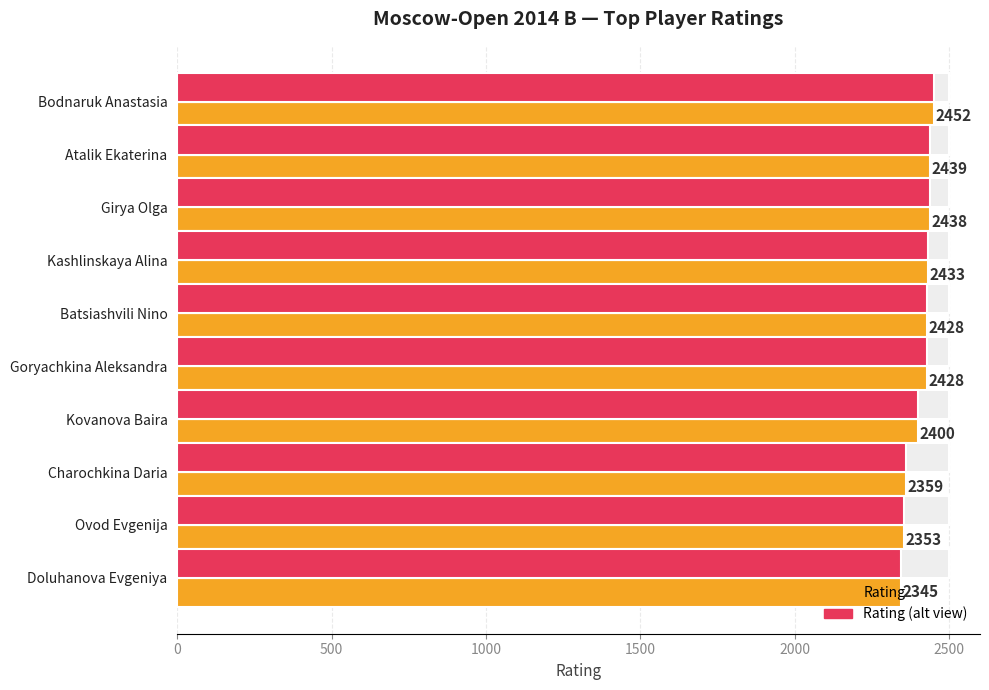

What is the spread (max minus min) of values at Doluhanova Evgeniya?

155